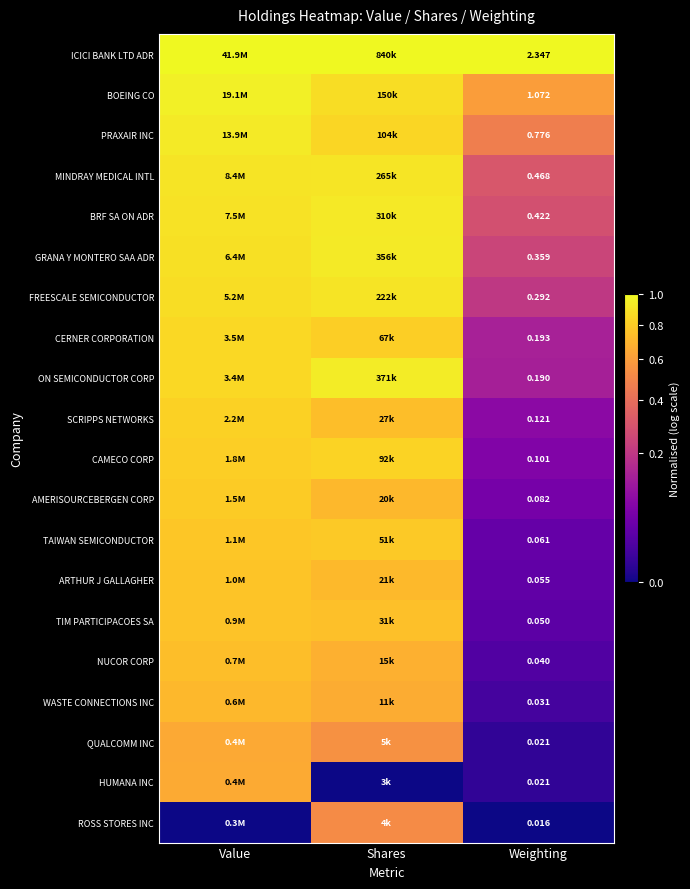

What is the difference between the highest and lowest values at Shares?

1.0